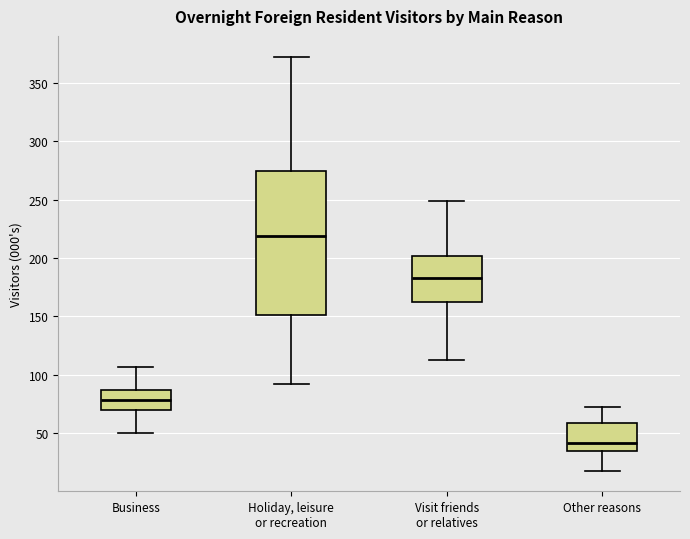

Which box's median line is the highest?

Holiday, leisure or recreation